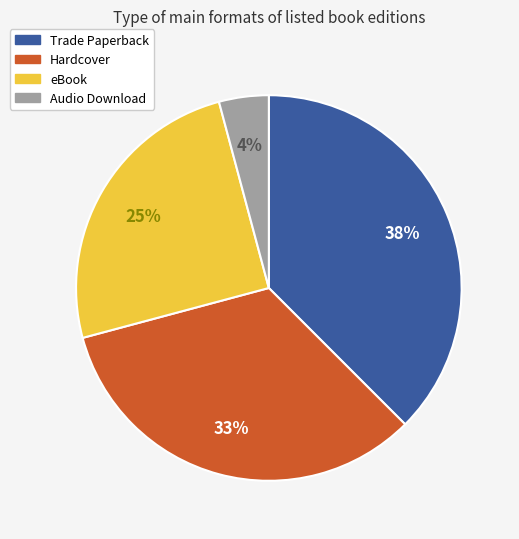

Is there any slice that represents more than half of the pie?

No